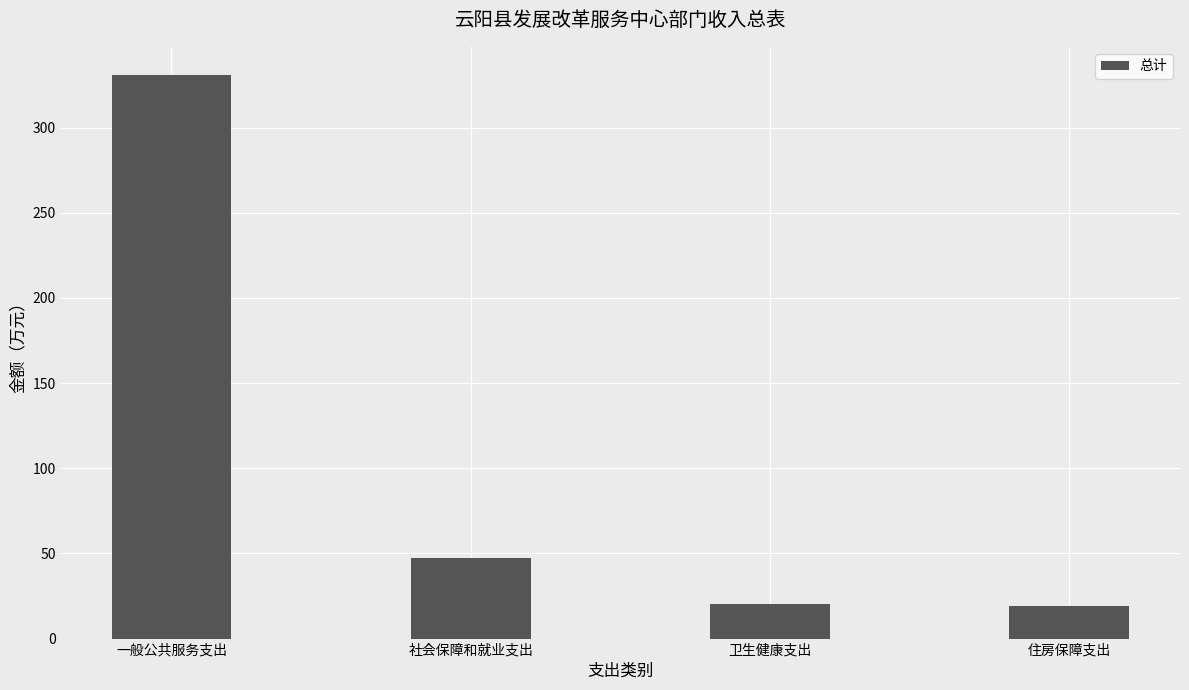

What is the greatest value displayed?

330.9